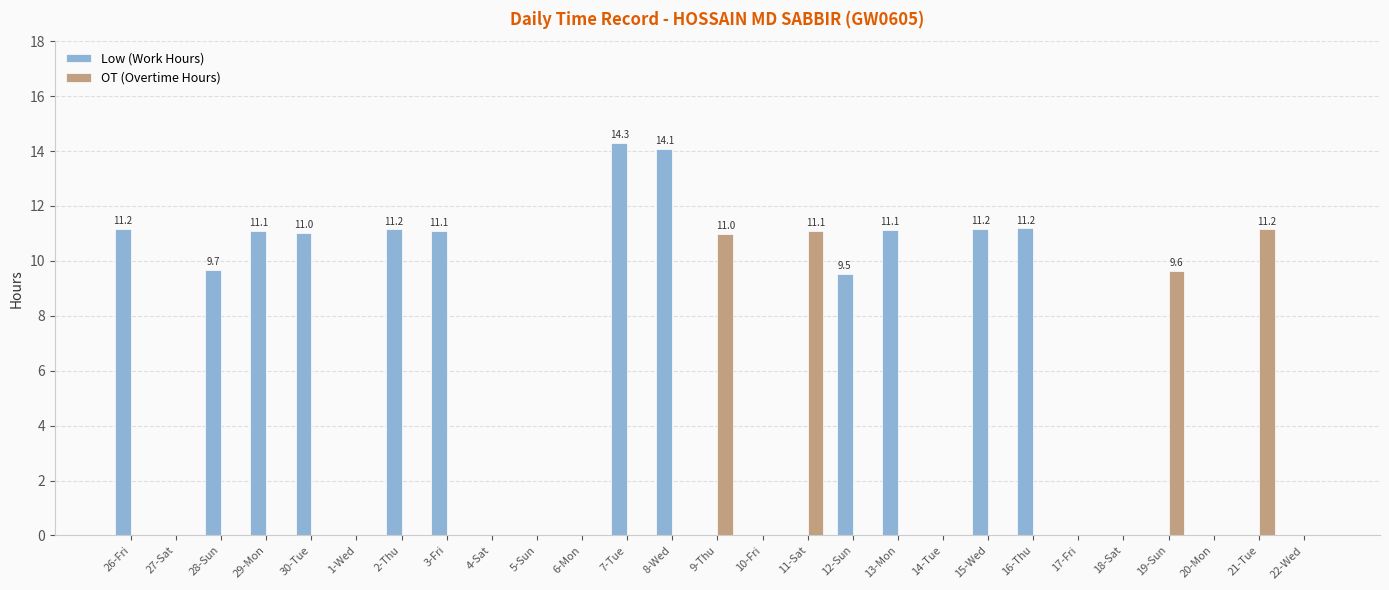

What are all the series names shown in the legend?

Low (Work Hours), OT (Overtime Hours)